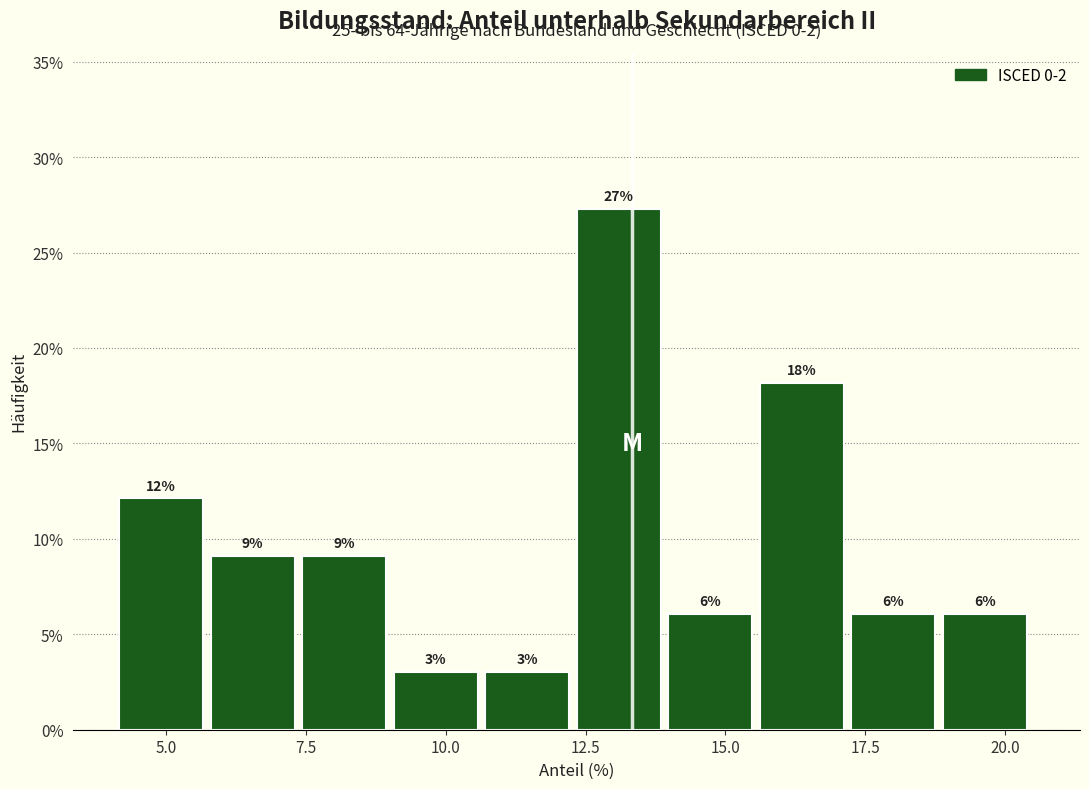

Around what value on the x-axis is the tallest bar? Give the approximate position of its centre, as read against the axis.

13.0